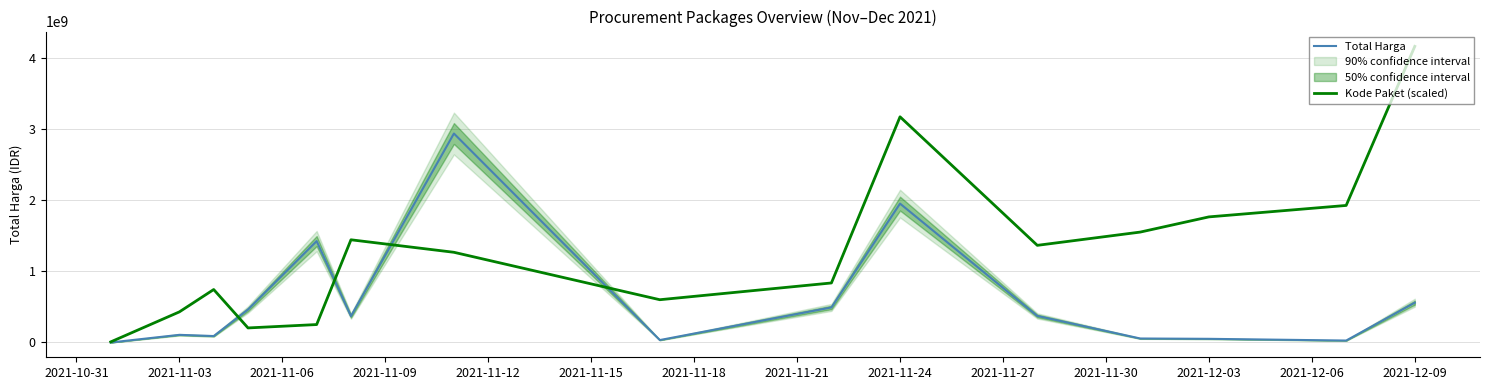

True or false: Kode Paket (scaled) and Total Harga intersect in this chart.

True